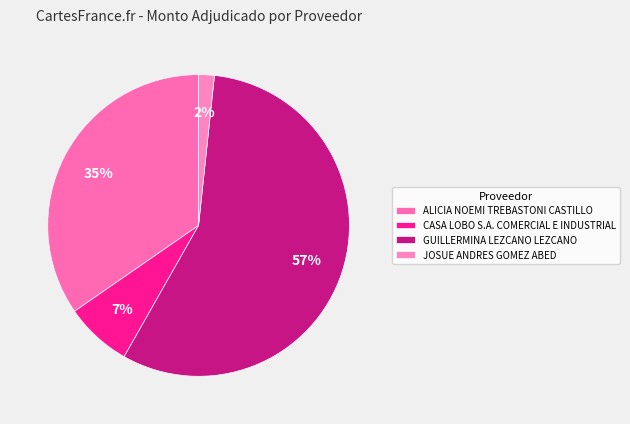

Count the number of slices in the pie.

4